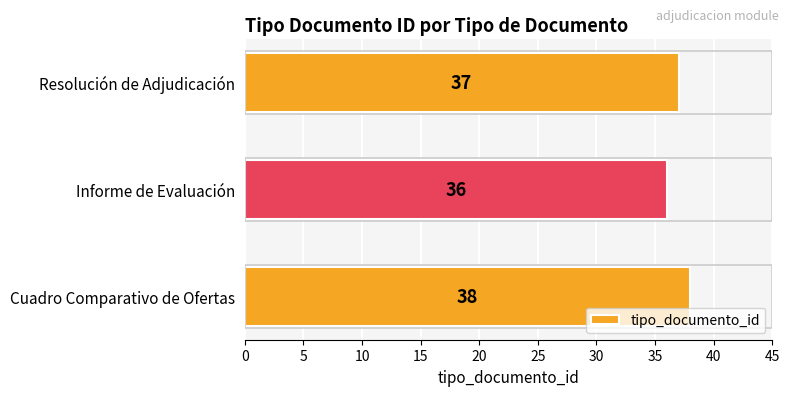

The chart shows a value of 38 at Cuadro Comparativo de Ofertas. True or false?

True